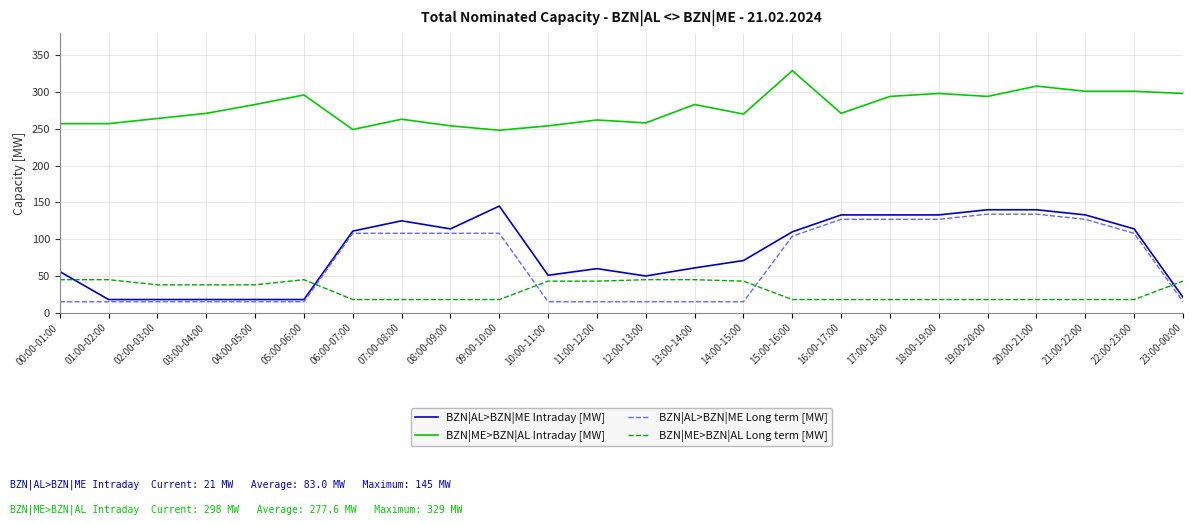

The value of BZN|AL>BZN|ME Intraday [MW] at 16:00-17:00 is 133. True or false?

True